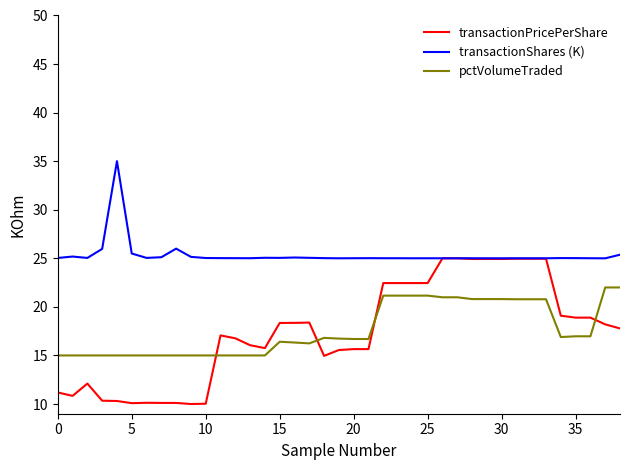

True or false: pctVolumeTraded and transactionShares (K) intersect in this chart.

False